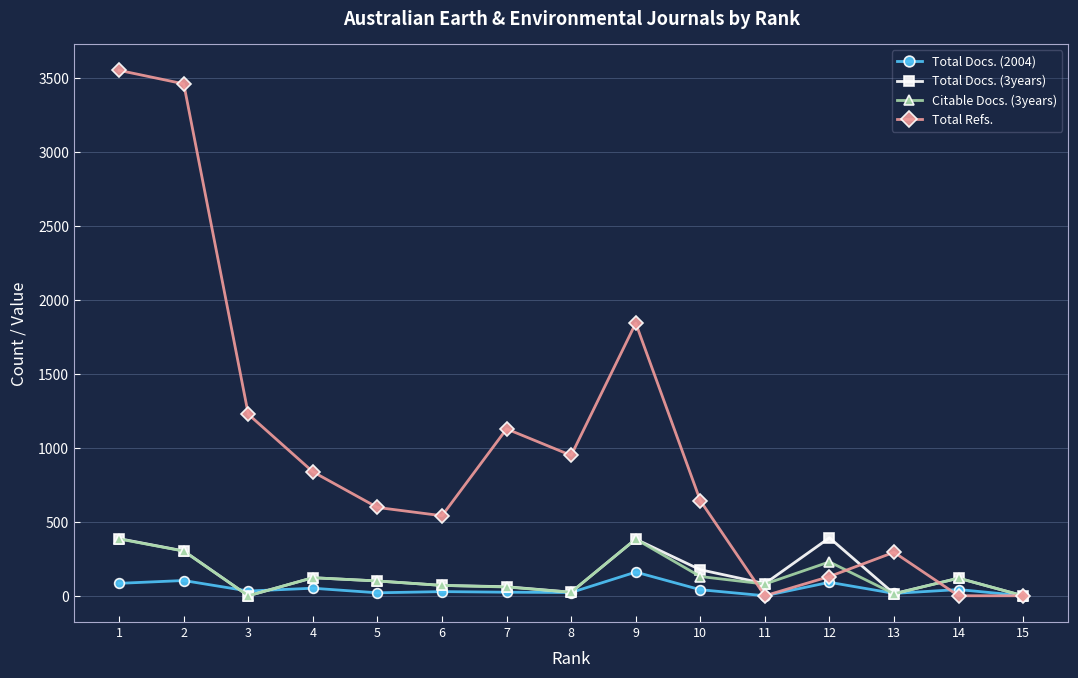

Which series has the widest spread of values?

Total Refs.